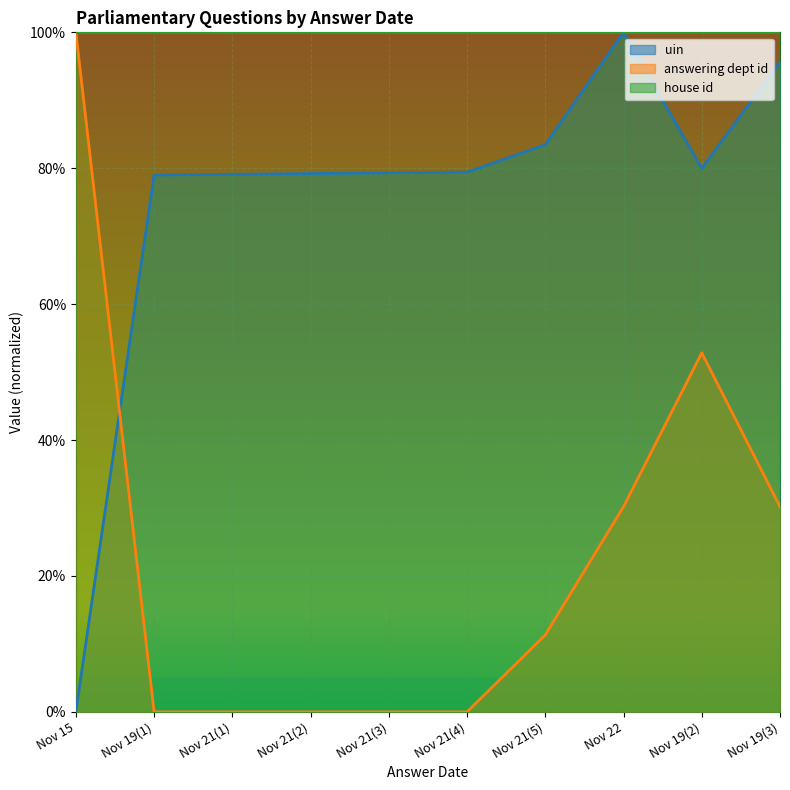

After their last crossing, which series has the higher values: uin or answering dept id?

uin